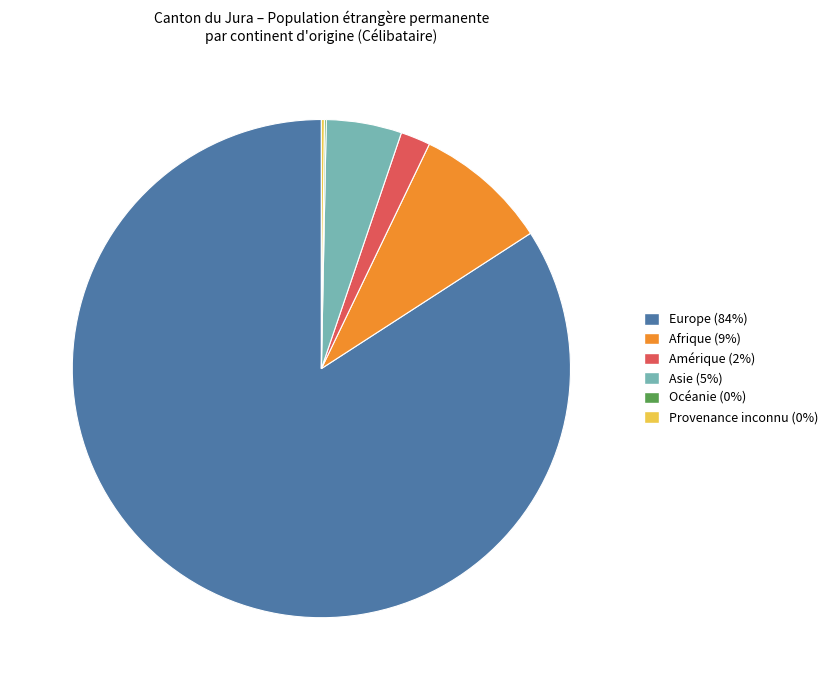

The Afrique (9%) slice represents 19% of the pie. True or false?

False